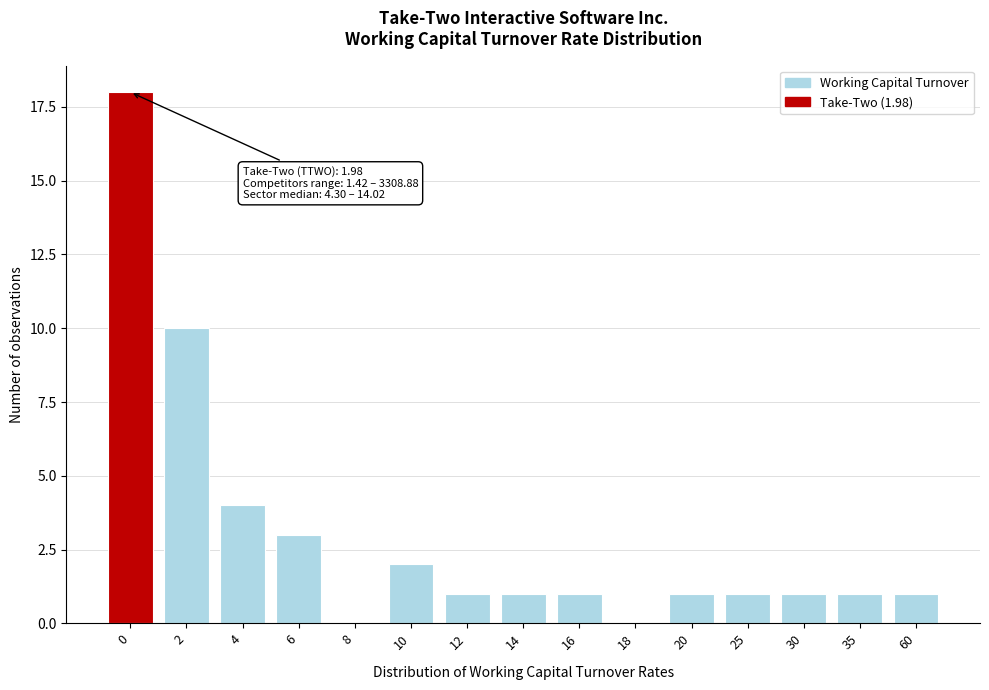

Reading left to right, extract all data points from this chart.

0=18	2=10	4=4	6=3	8=0	10=2	12=1	14=1	16=1	18=0	20=1	25=1	30=1	35=1	60=1